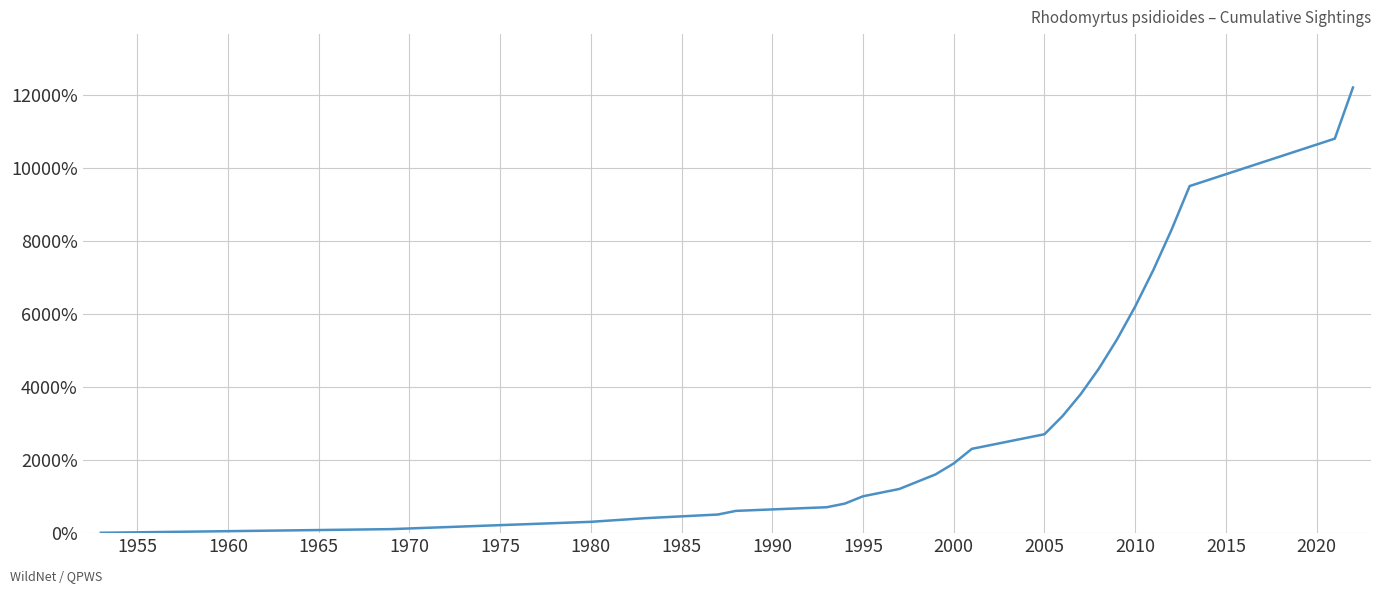

What is the greatest value displayed?

12200